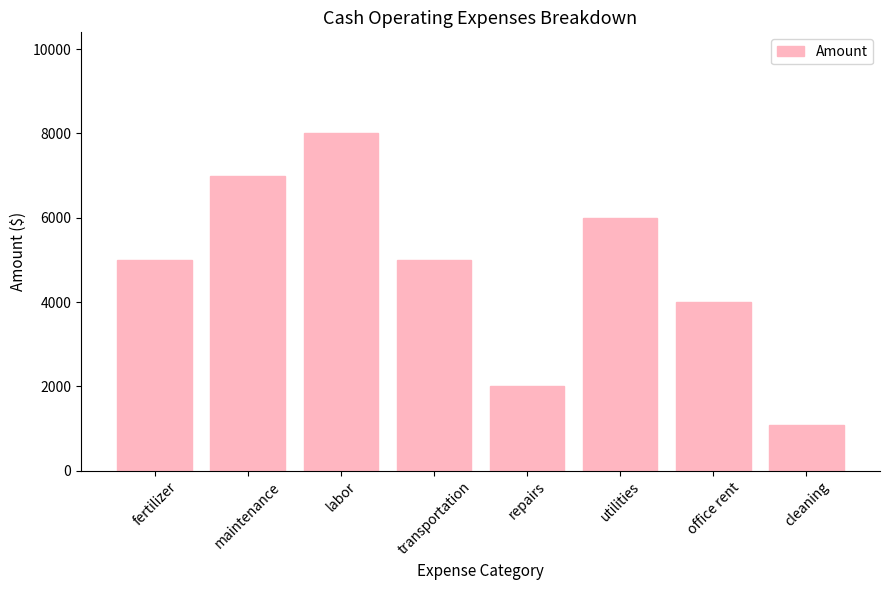

Reading left to right, transcribe all the data shown in this chart.

5000	7000	8000	5000	2000	6000	4000	1078